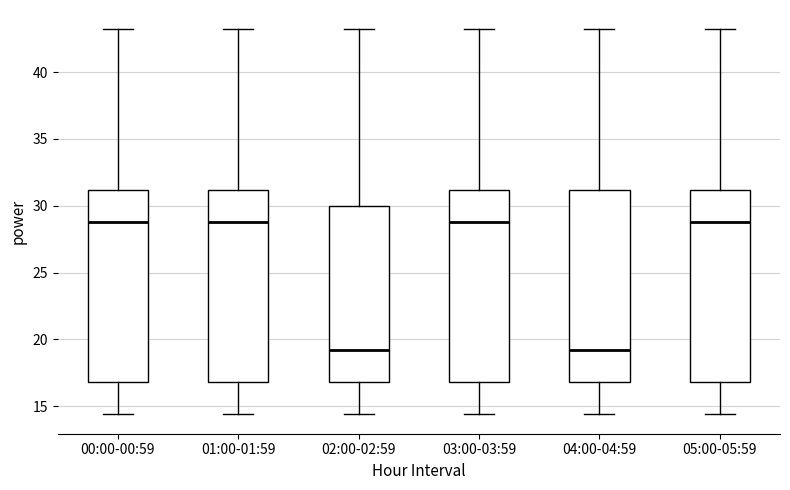

Reading left to right, read every box against the y-axis: the position of its median line, the range the box covers, and the ends of its whiskers. The values are not printed on the chart, so give them approximately, as read against the axis.

00:00-00:59: median 29.0, box 17.0 to 31.0, whiskers 14.5 to 43.0
01:00-01:59: median 29.0, box 17.0 to 31.0, whiskers 14.5 to 43.0
02:00-02:59: median 19.0, box 17.0 to 30.0, whiskers 14.5 to 43.0
03:00-03:59: median 29.0, box 17.0 to 31.0, whiskers 14.5 to 43.0
04:00-04:59: median 19.0, box 17.0 to 31.0, whiskers 14.5 to 43.0
05:00-05:59: median 29.0, box 17.0 to 31.0, whiskers 14.5 to 43.0